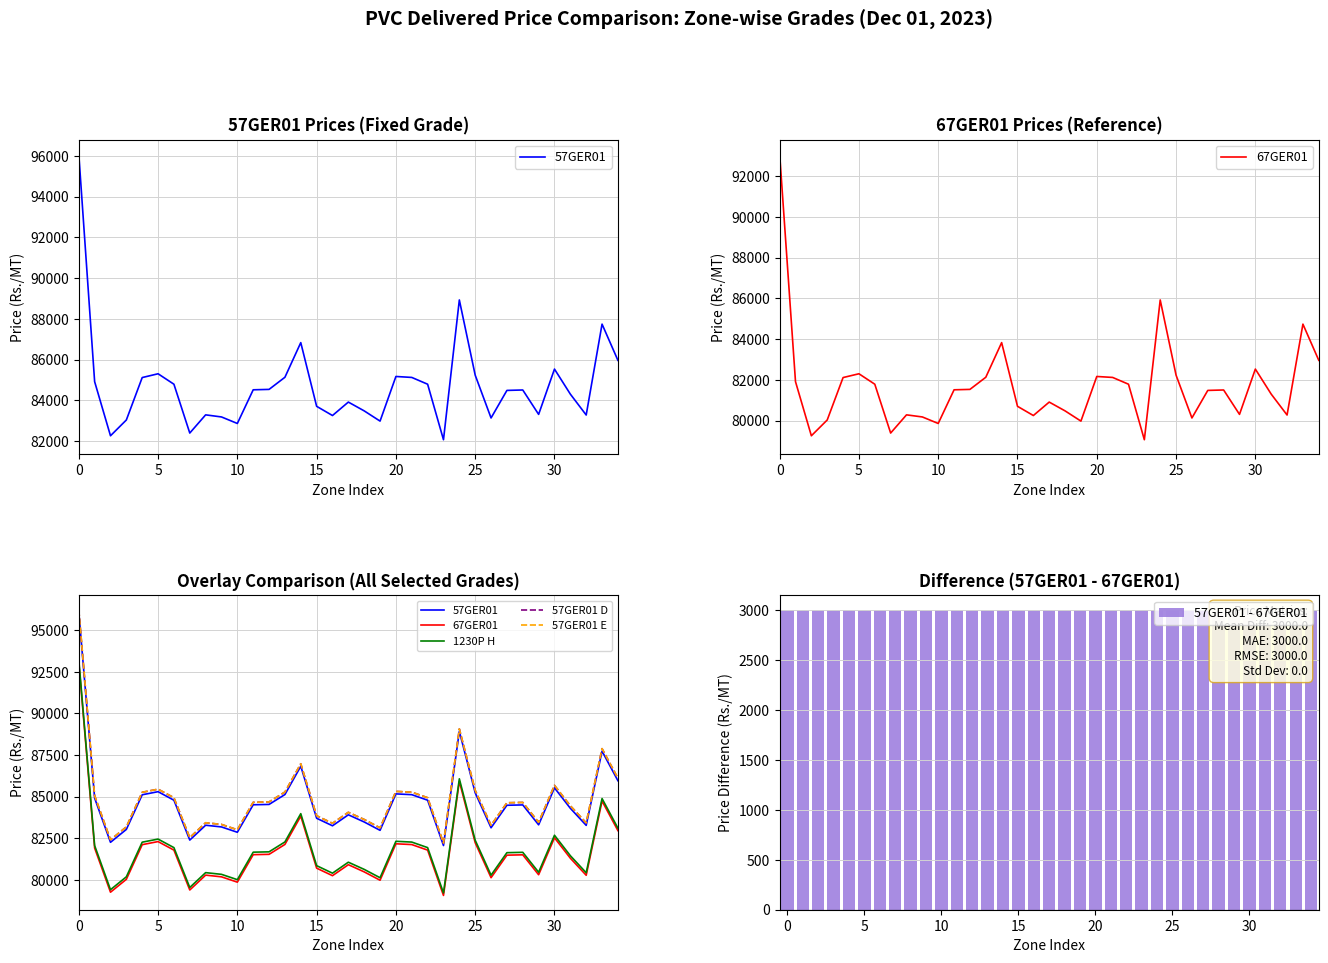

How many groups of bars are there?

35